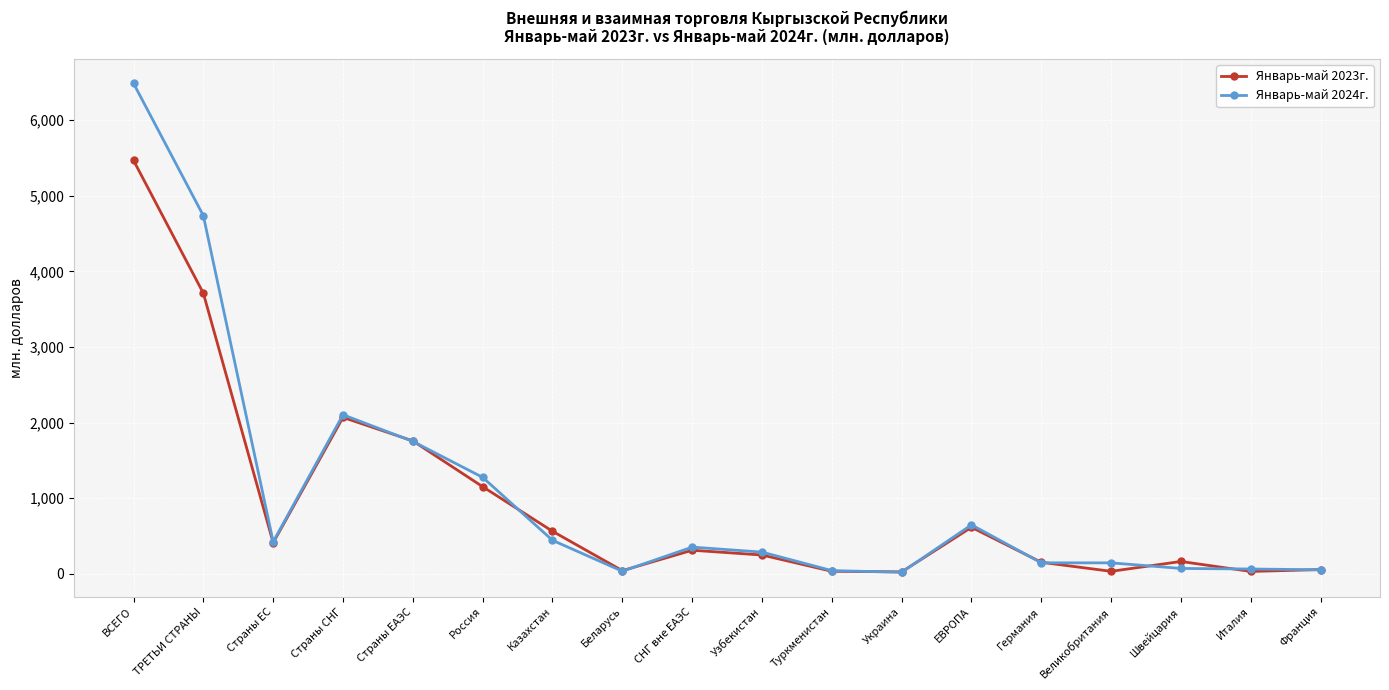

How many lines are shown in the chart?

2